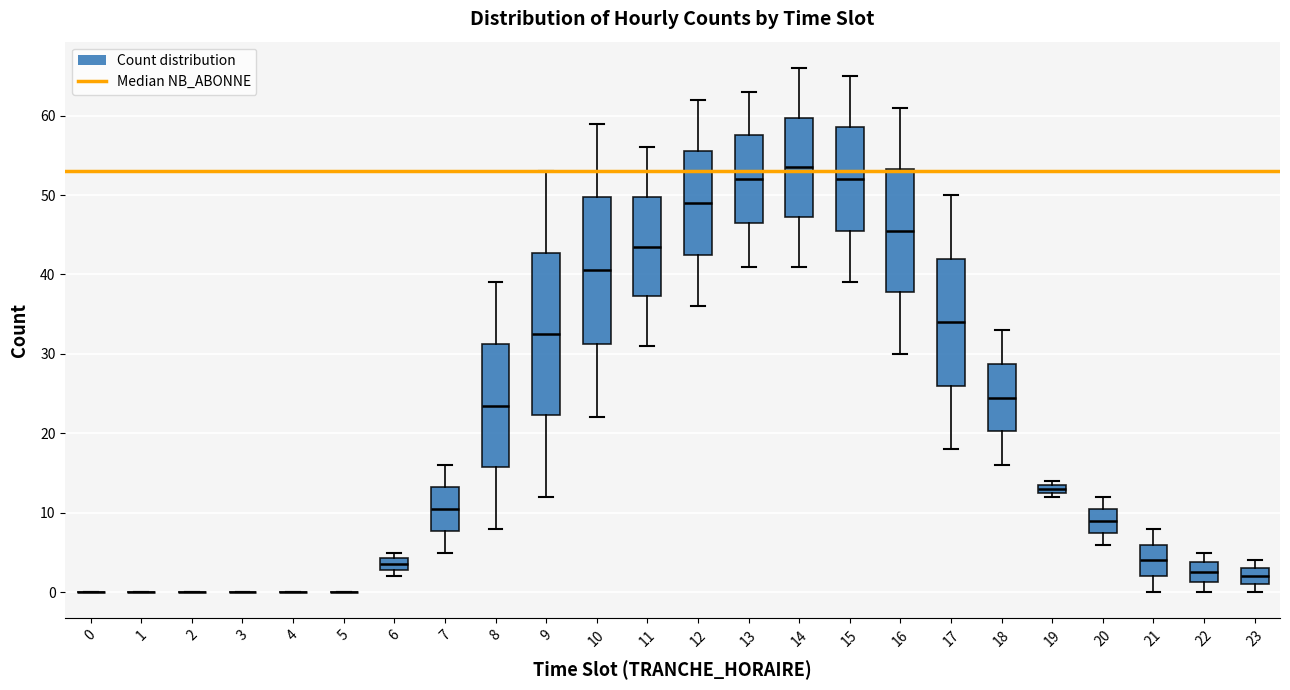

Where does the lower whisker of the box at x = 22 end on the y-axis? The values are not printed on the chart, so give them approximately, as read against the axis.

0